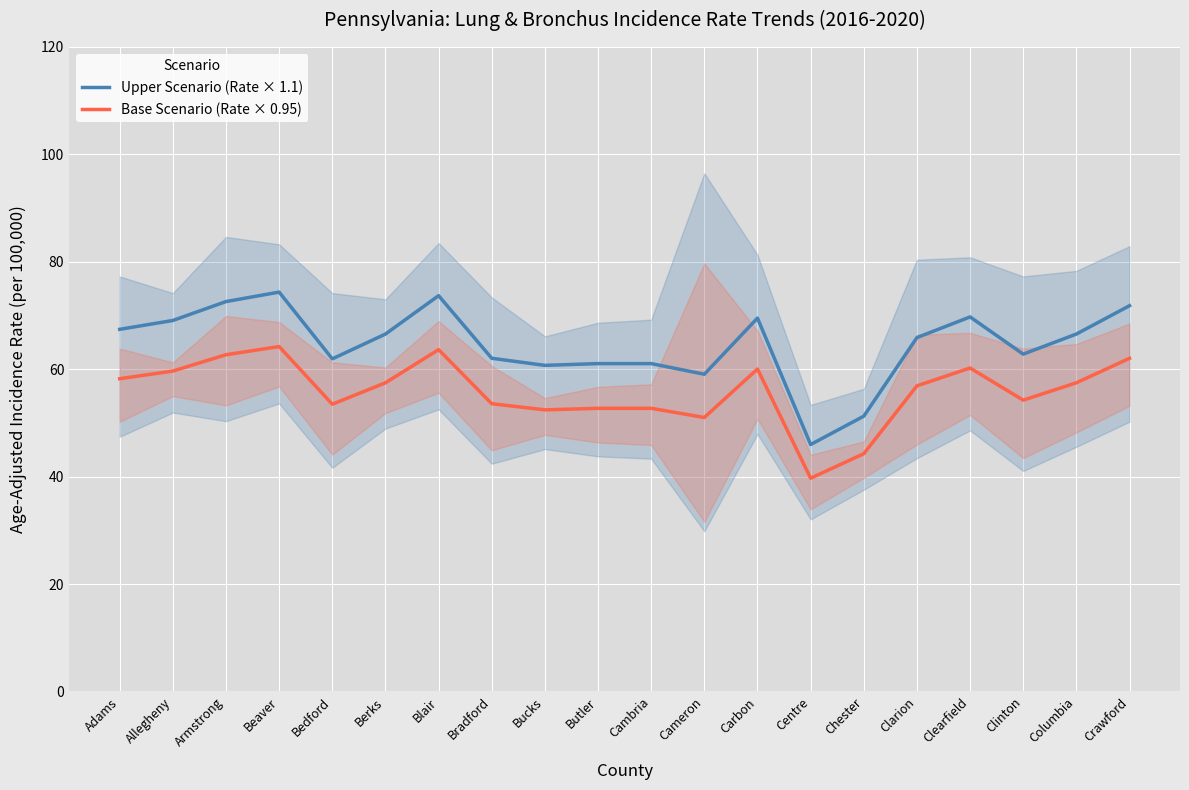

List the series in order of their overall mean, lowest first.

Base Scenario (Rate × 0.95), Upper Scenario (Rate × 1.1)